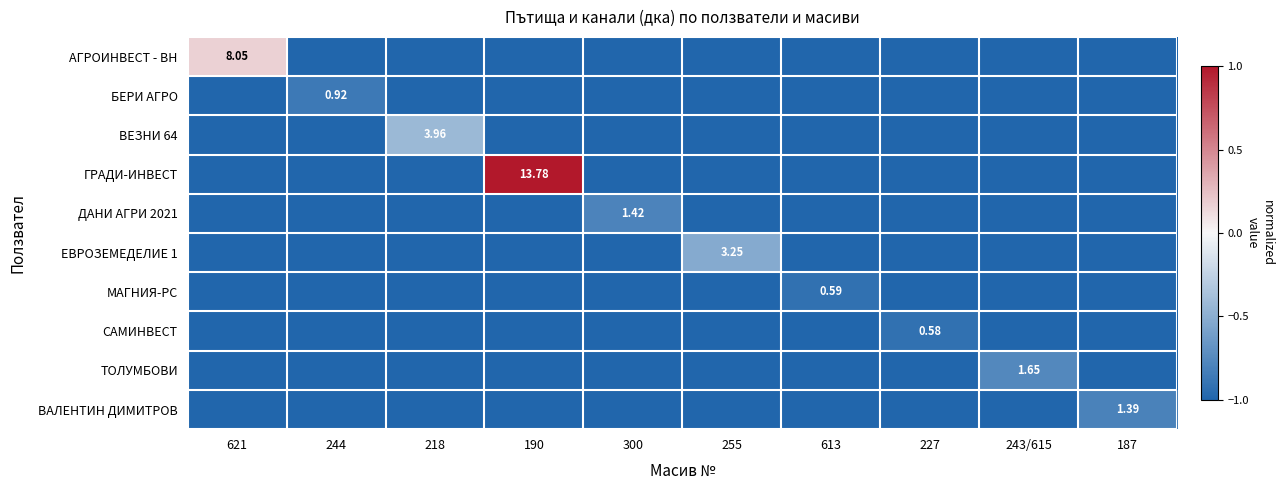

Which series changed the most between 244 and 300?

ДАНИ АГРИ 2021